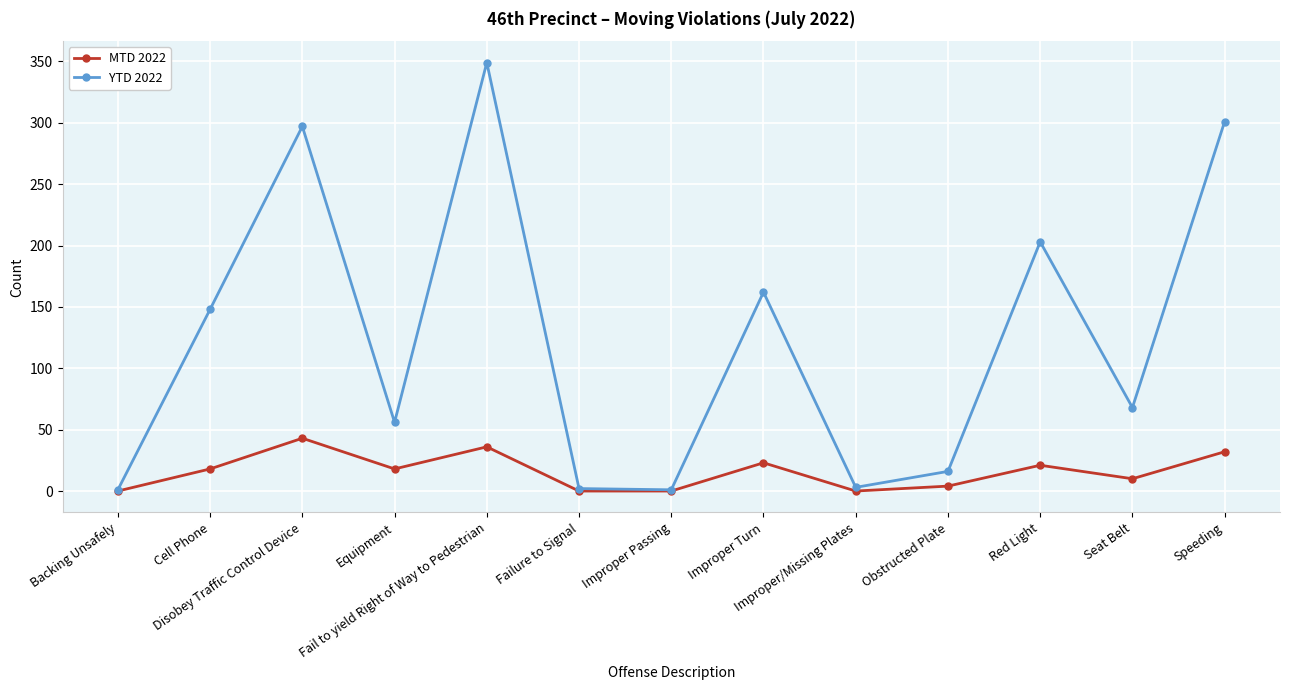

The value of YTD 2022 at Disobey Traffic Control Device is 179. True or false?

False